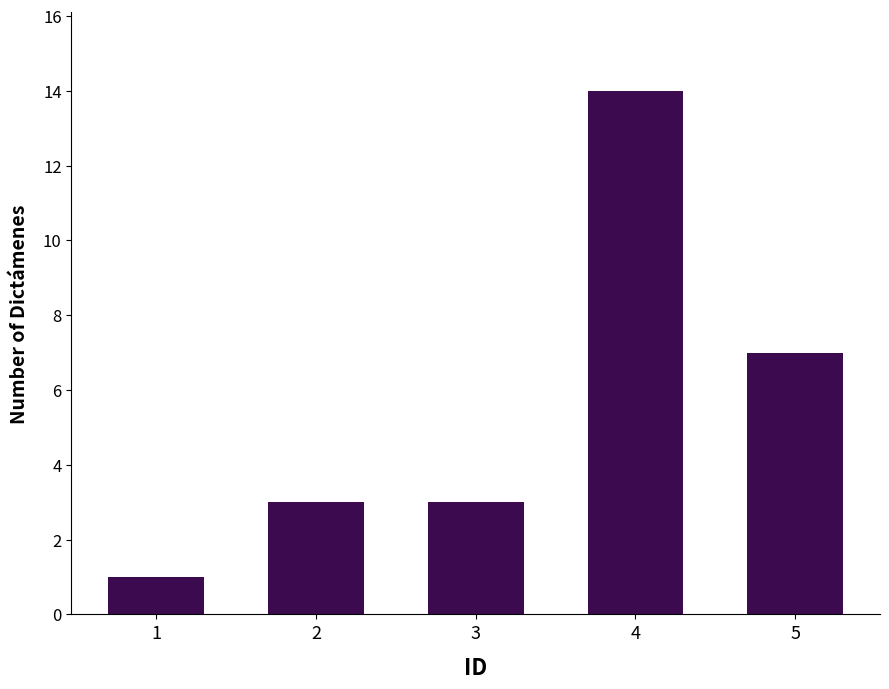

What is the sum of the values at 5 and 3?

10